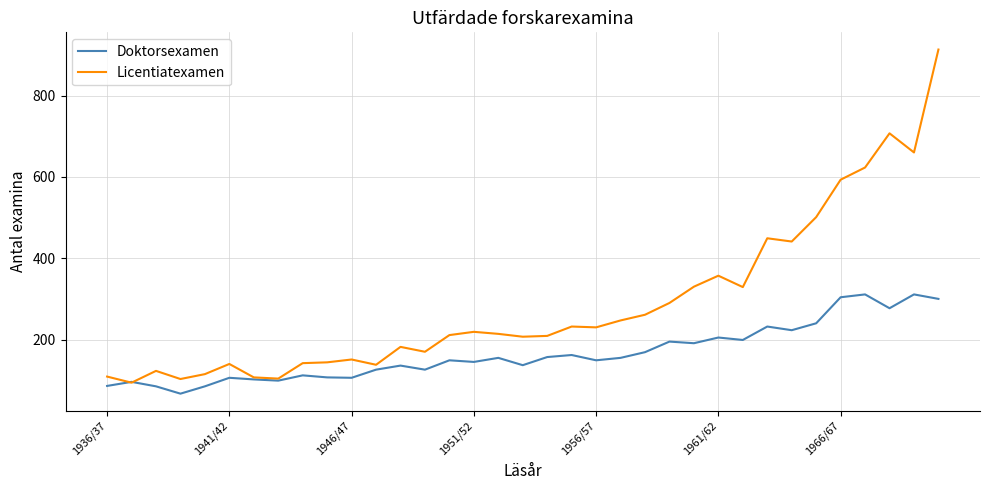

Which series has the largest total across all categories?

Licentiatexamen